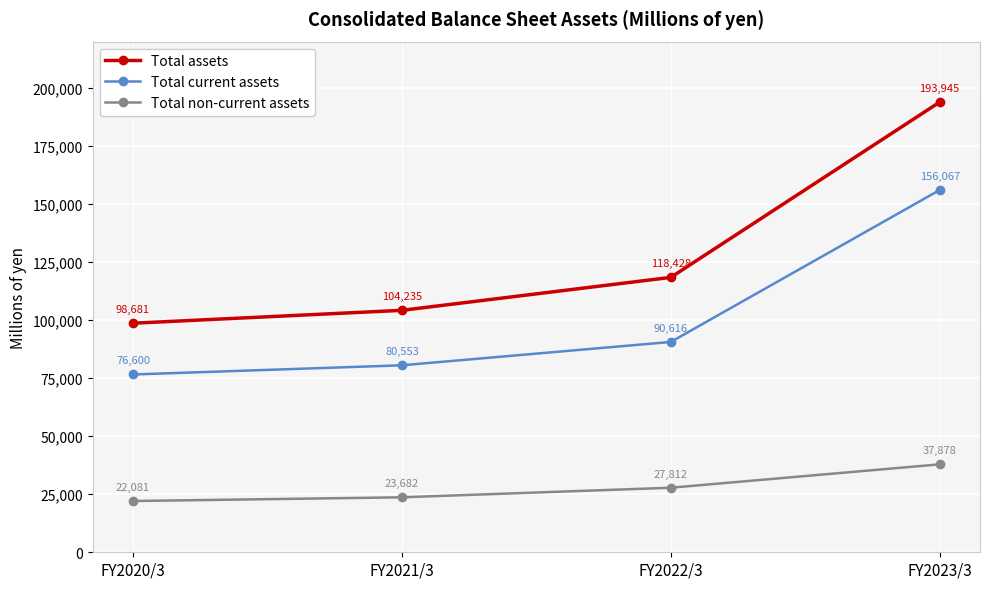

True or false: Total non-current assets and Total assets cross at least once.

False